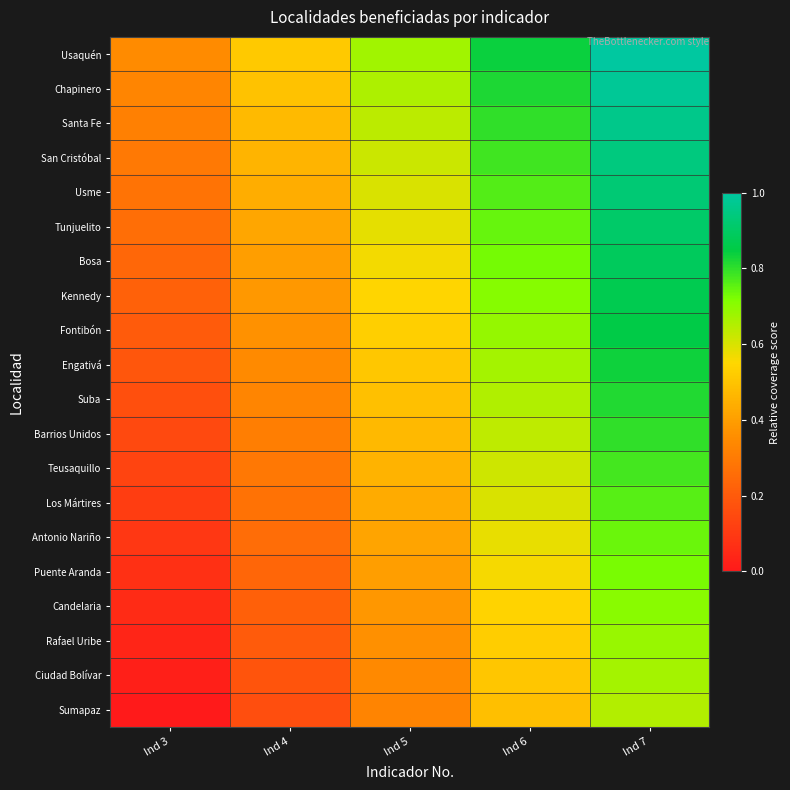

What is the total value across all series at Ind 5?

10.0